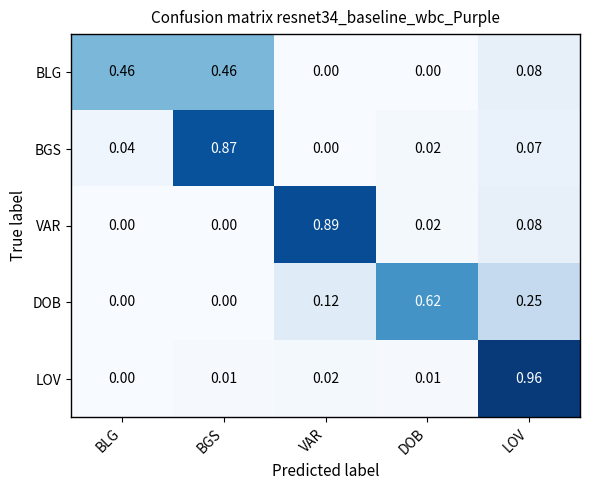

Is the value of LOV at DOB greater than the value of BLG at BGS?

No